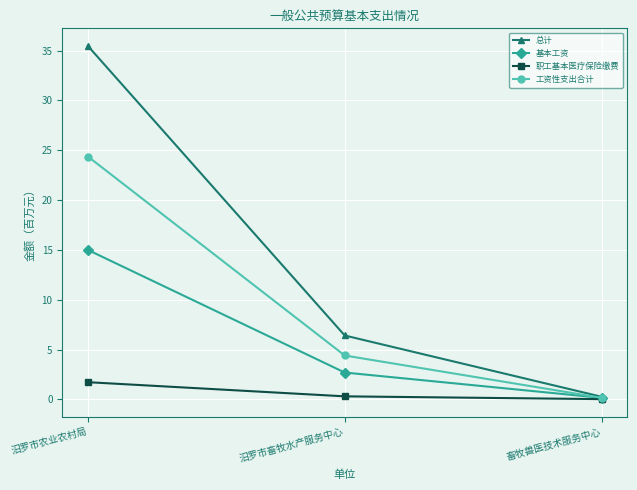

Where is 基本工资 nearest to the value 7?

汨罗市畜牧水产服务中心